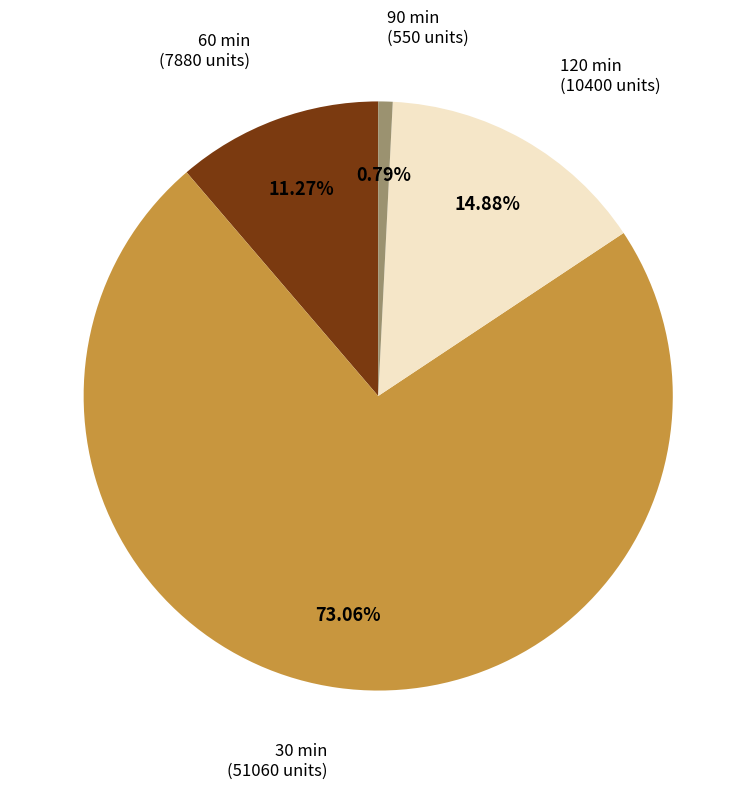

Does any single category account for the majority?

Yes